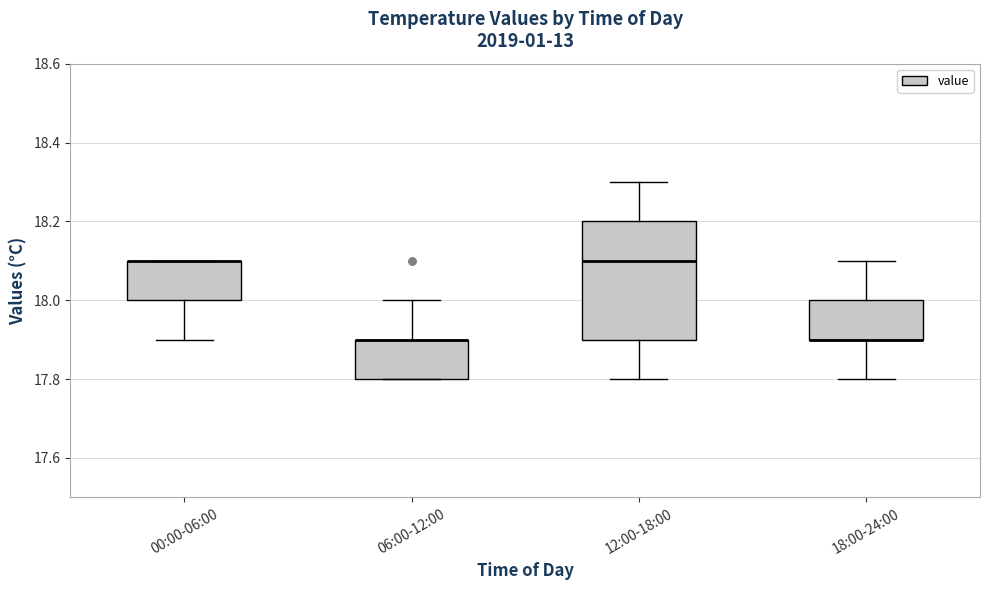

Which box is the tallest, from its lower edge to its upper edge?

12:00-18:00